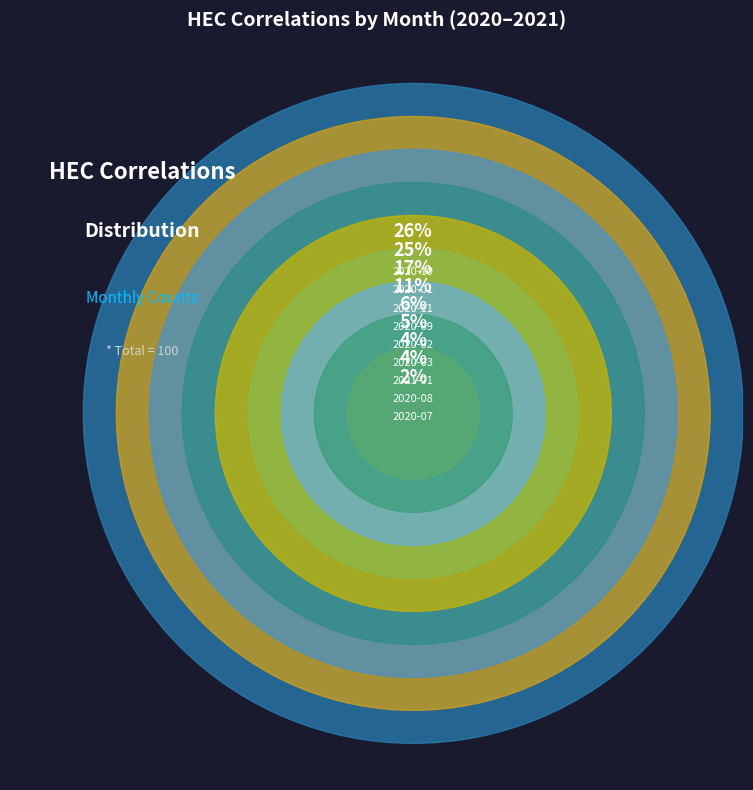

Approximately how many times larger is the value at 2020-07 compared to 2020-02?

0.3